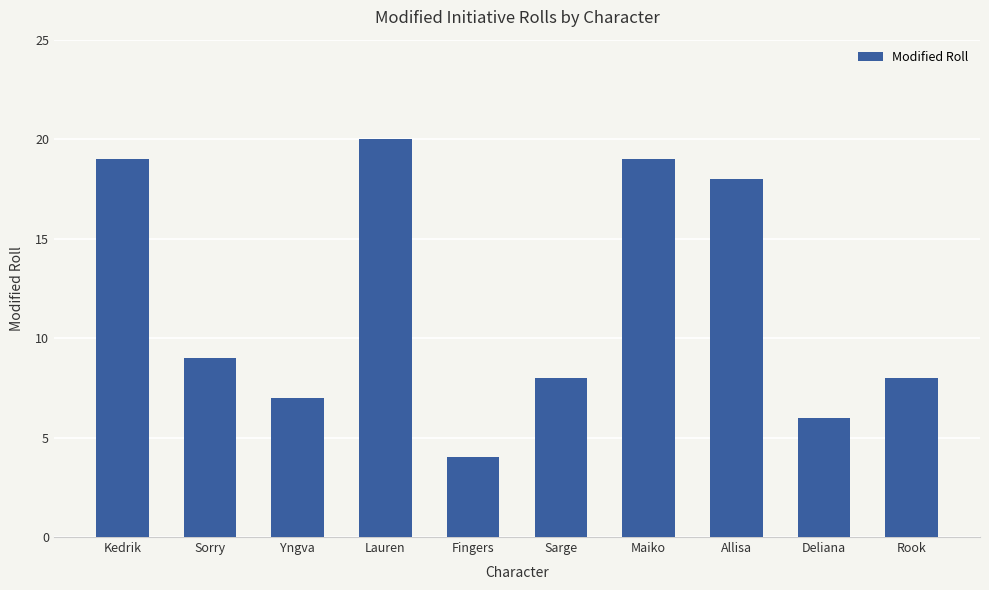

What is the sum of all values?

118